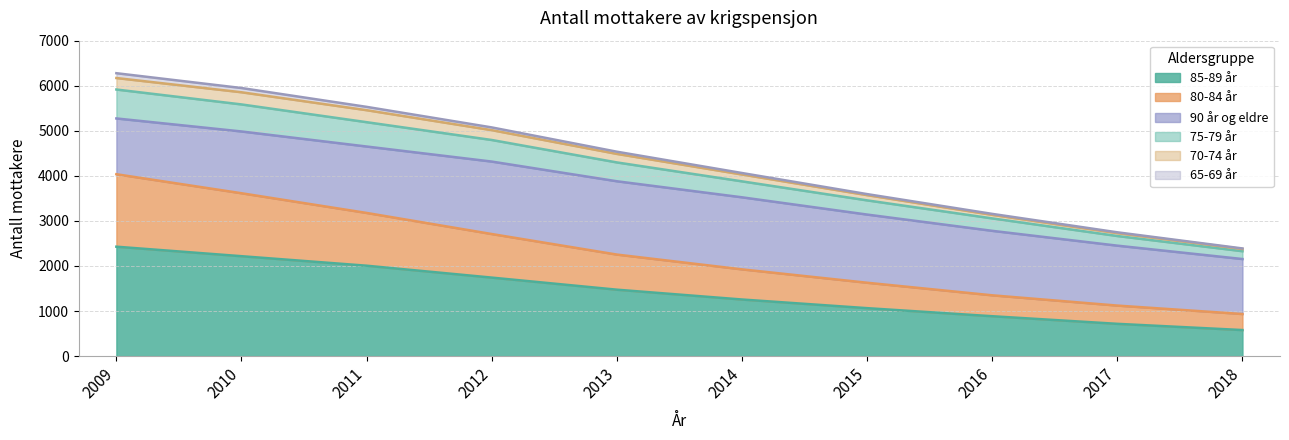

True or false: 85-89 år and 80-84 år cross at least once.

False